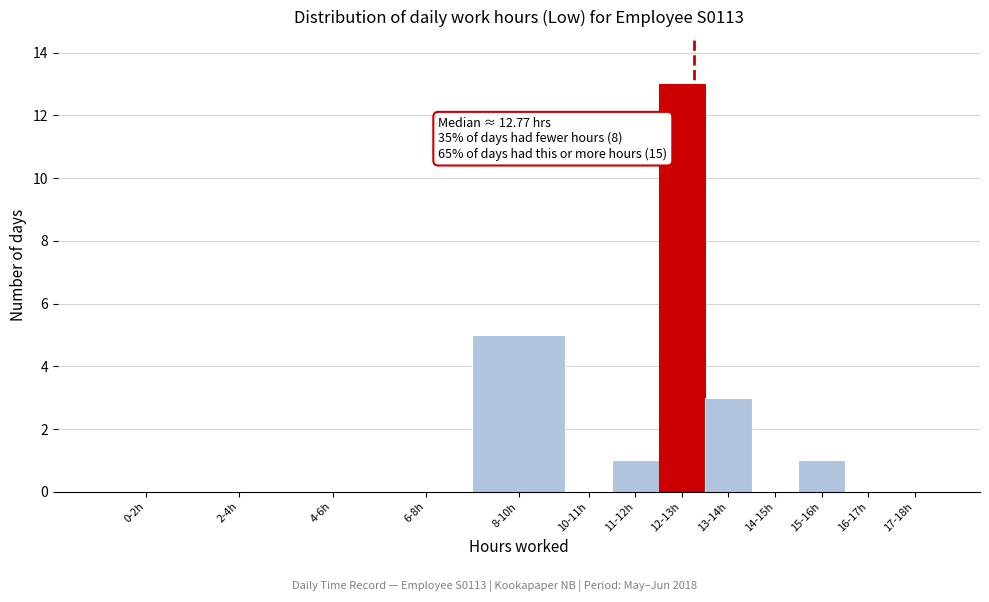

Reading left to right, list all the values displayed in this chart.

0-2h=0	2-4h=0	4-6h=0	6-8h=0	8-10h=5	10-11h=0	11-12h=1	12-13h=13	13-14h=3	14-15h=0	15-16h=1	16-17h=0	17-18h=0